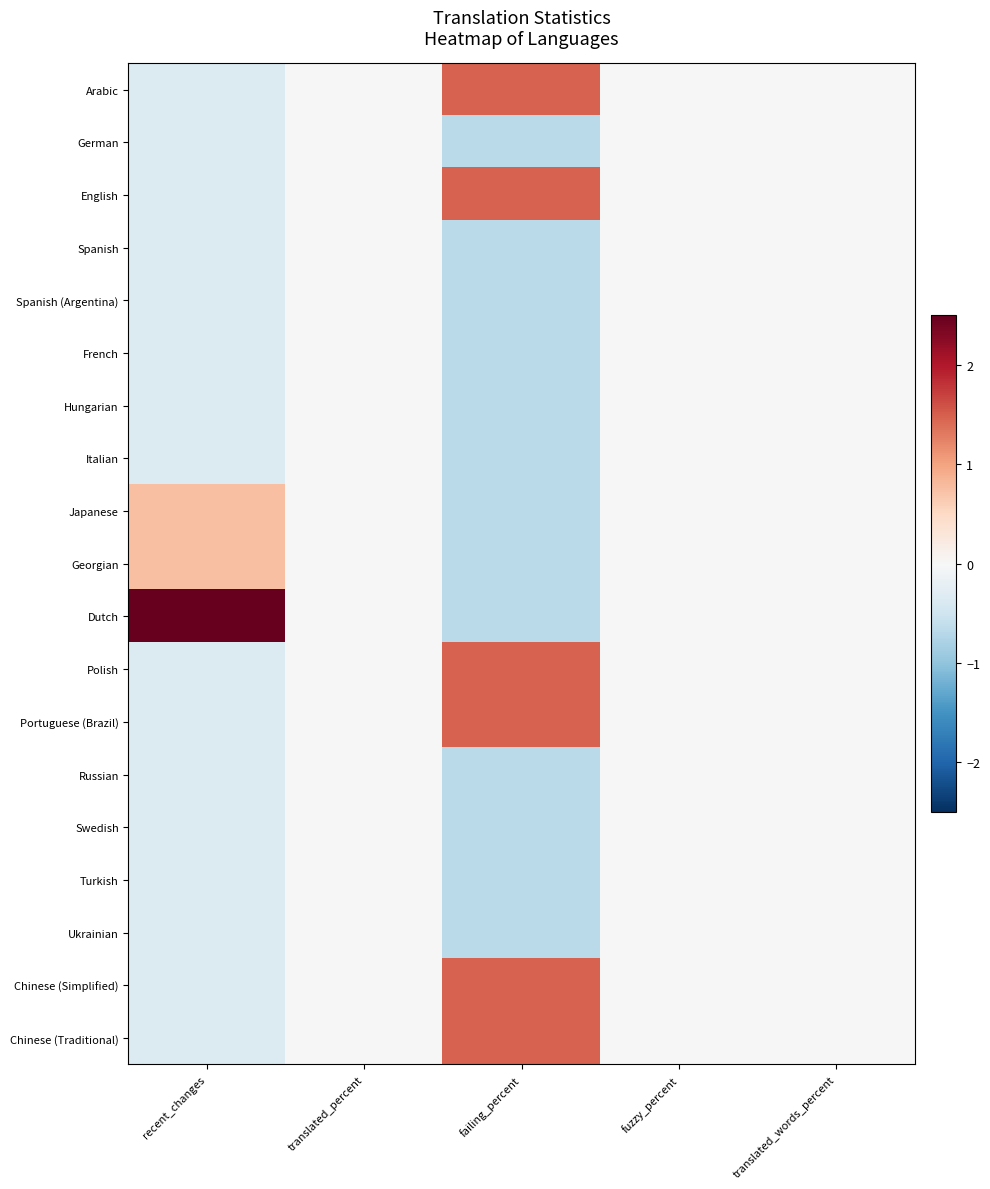

Which series has the widest spread of values?

Dutch